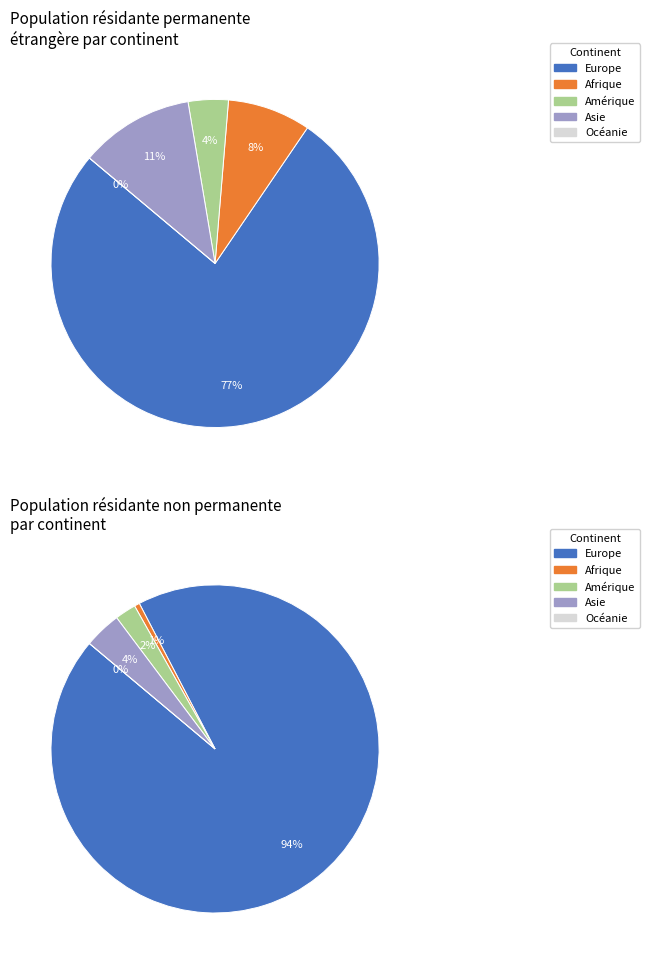

Does Europe account for over 50% of the chart?

Yes